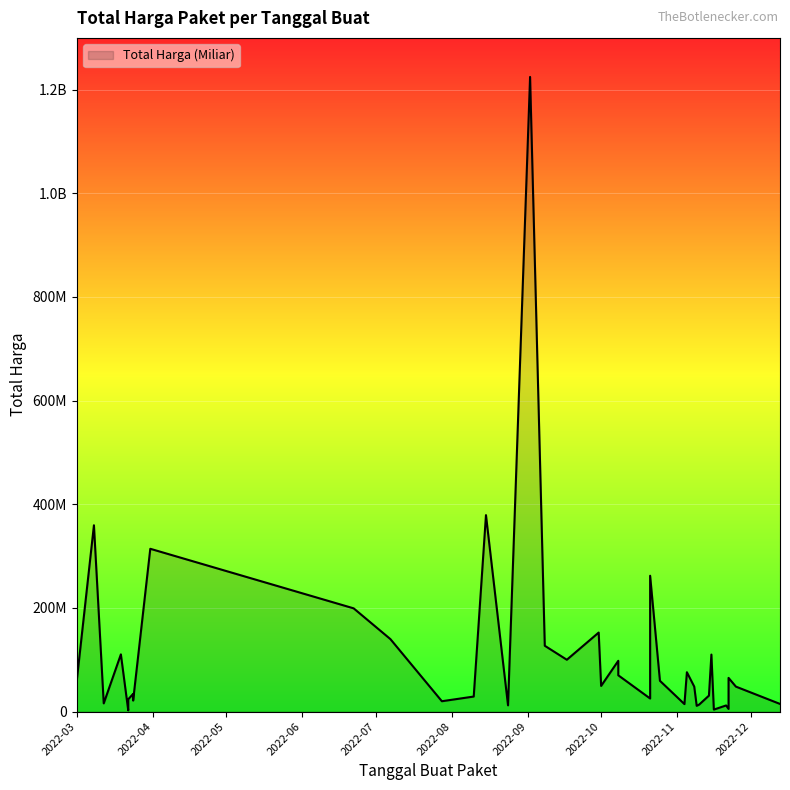

How many values are below 48140000?

19